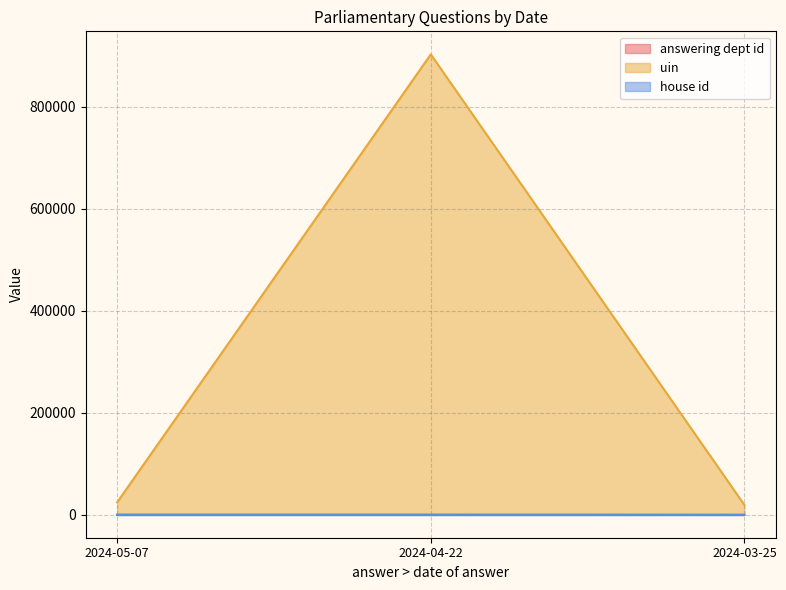

Where is answering dept id nearest to the value 122?

2024-04-22